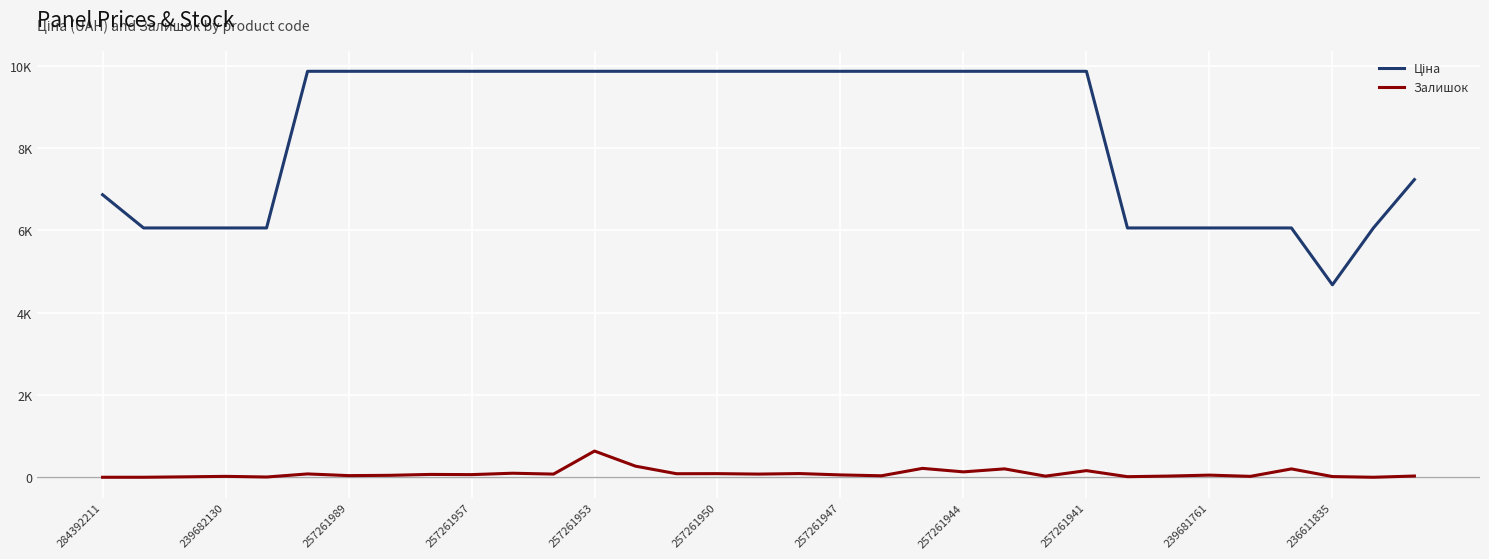

Is this an area chart (filled region under the line)?

No